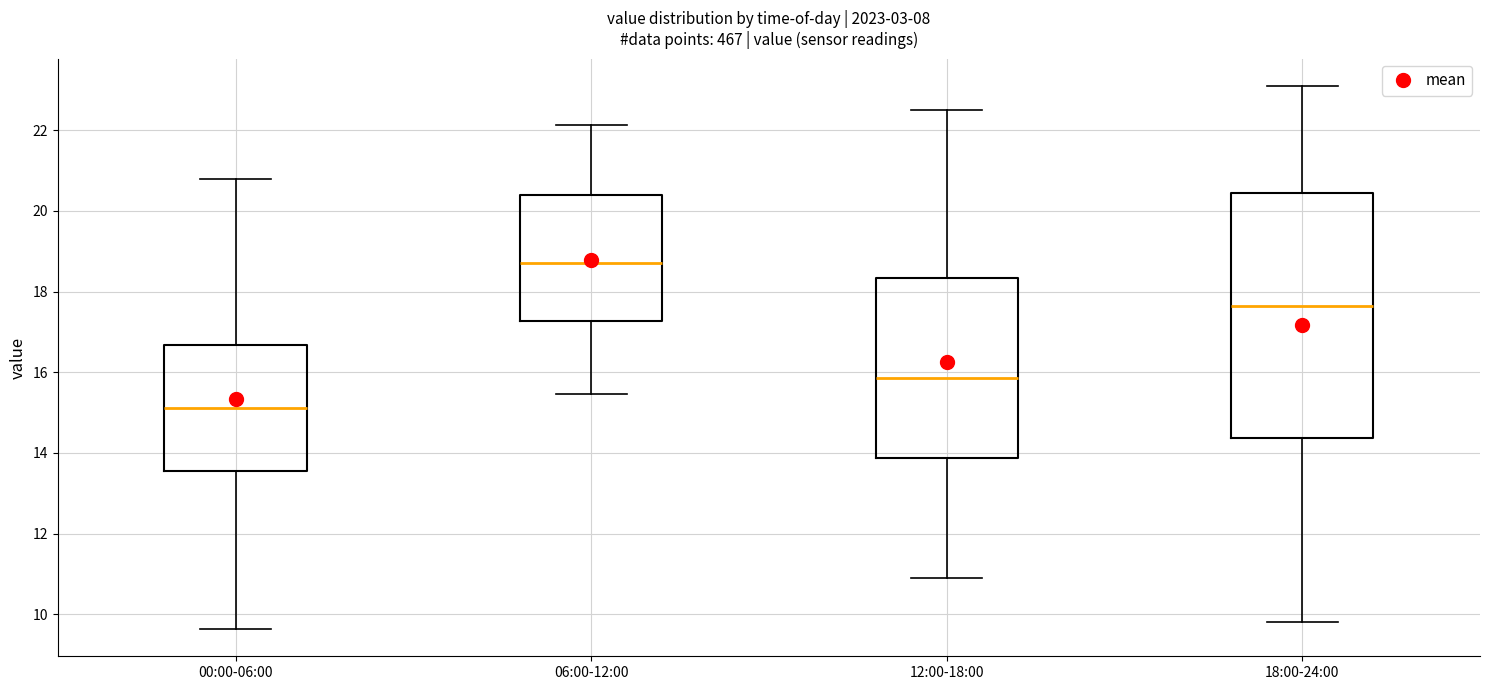

Reading left to right, read every box against the y-axis: the position of its median line, the range the box covers, and the ends of its whiskers. The values are not printed on the chart, so give them approximately, as read against the axis.

00:00-06:00: median 15.2, box 13.6 to 16.6, whiskers 9.6 to 20.8
06:00-12:00: median 18.8, box 17.2 to 20.4, whiskers 15.4 to 22.2
12:00-18:00: median 15.8, box 13.8 to 18.4, whiskers 11.0 to 22.6
18:00-24:00: median 17.6, box 14.4 to 20.4, whiskers 9.8 to 23.2